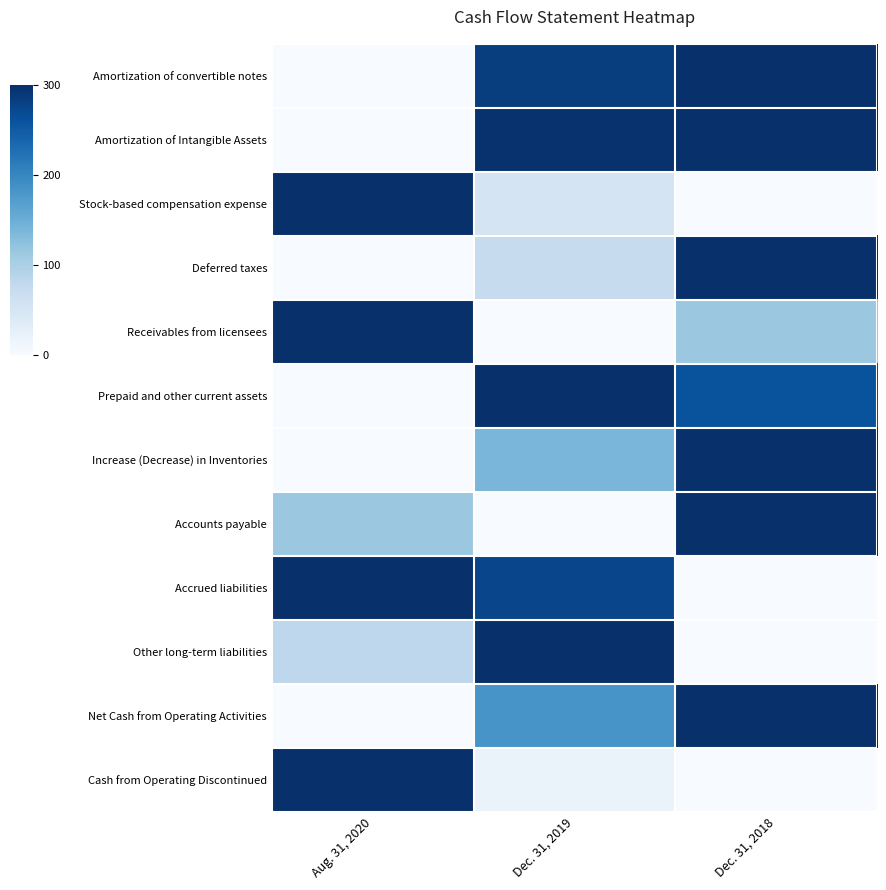

What is the difference between the highest and lowest values at Dec. 31, 2018?

1.0